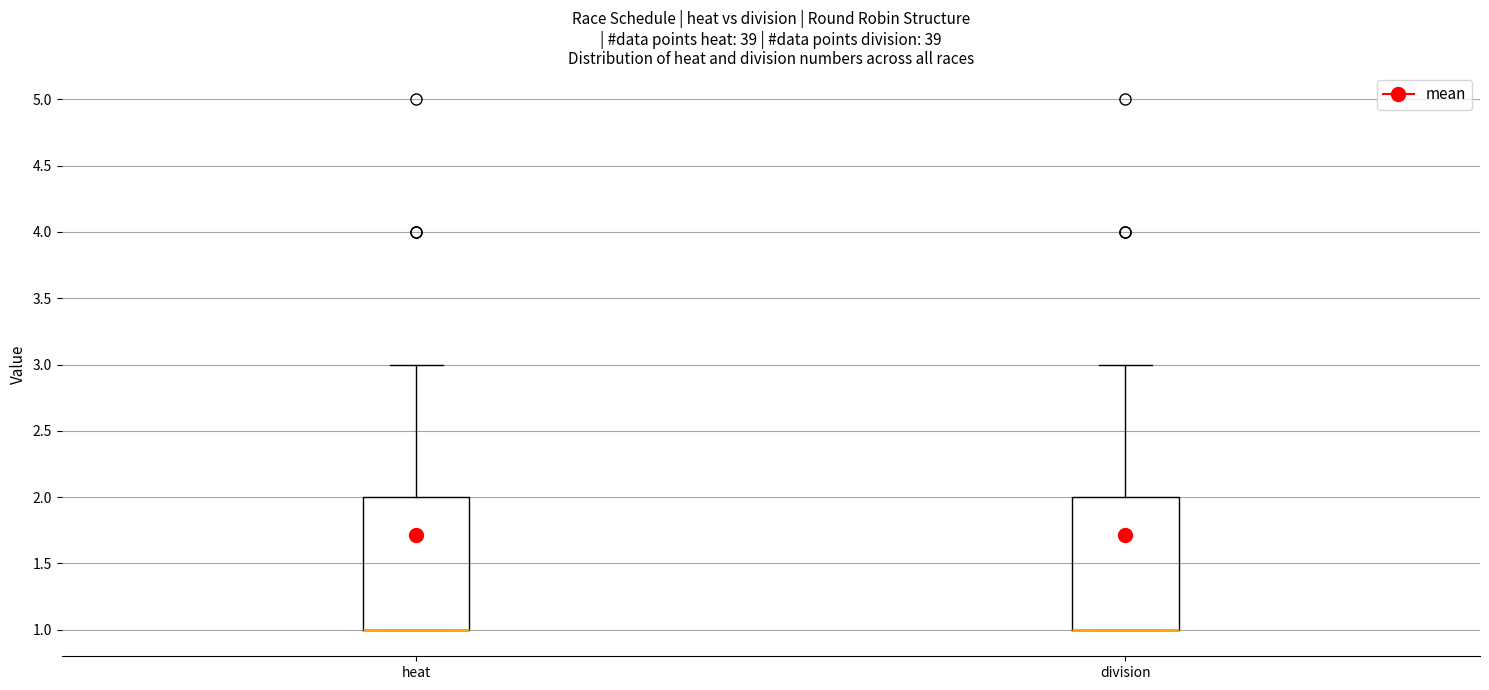

Reading left to right, transcribe this box plot: for each box, give where its median line is, the range the box spans, and where its two whiskers end, as read against the y-axis. The values are not printed on the chart, so give them approximately, as read against the axis.

heat: median 1 (drawn on the box's lower edge), box 1 to 2, whiskers 1 to 3
division: median 1 (drawn on the box's lower edge), box 1 to 2, whiskers 1 to 3